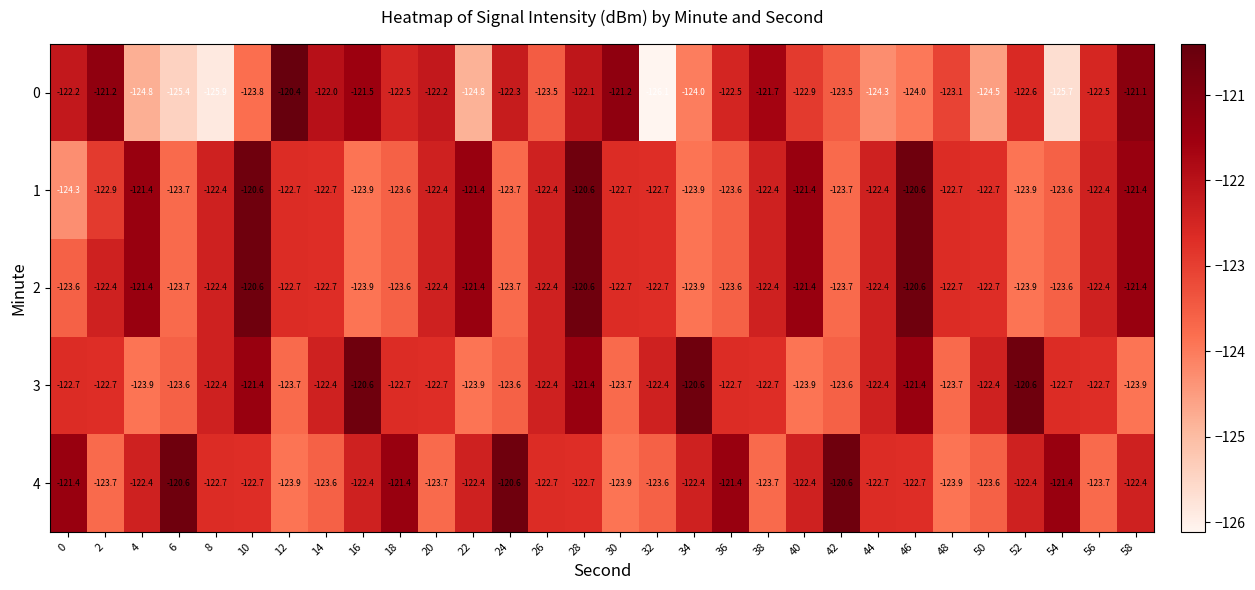

Is it true that 2 equals -122.4 at 56?

True